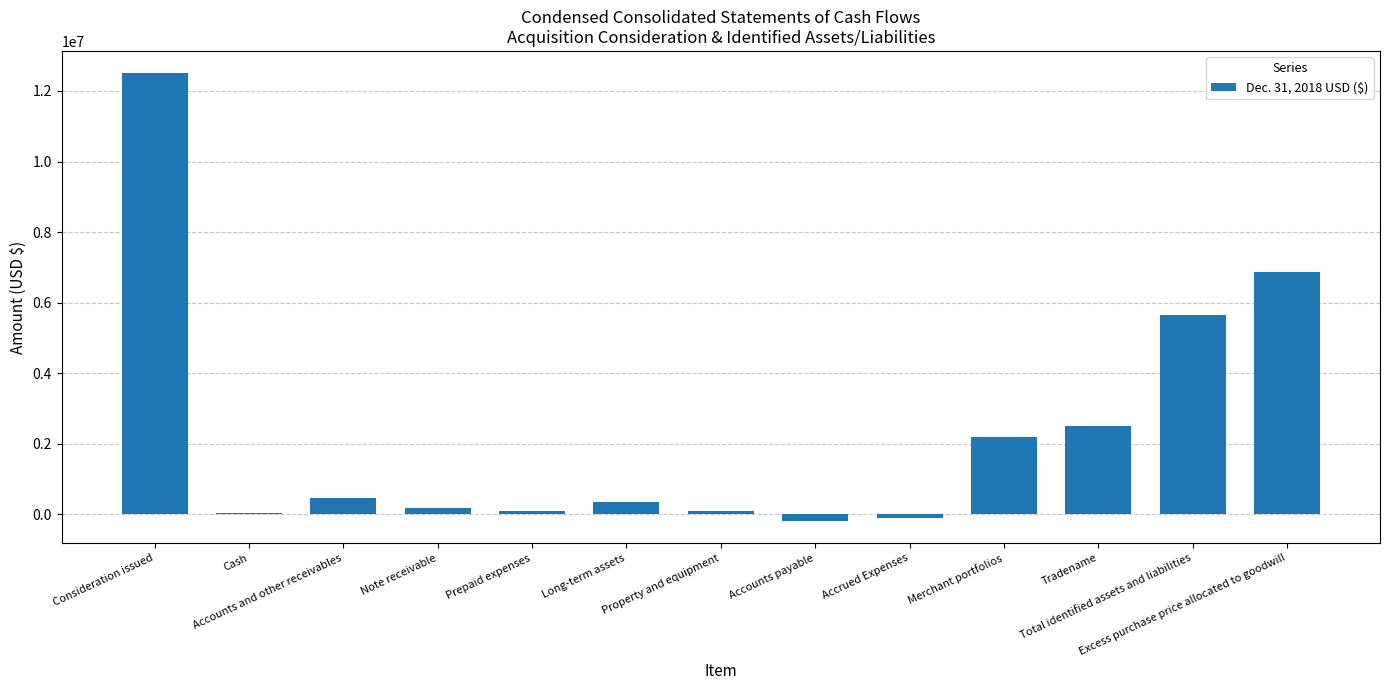

What is the greatest value displayed?

12500000